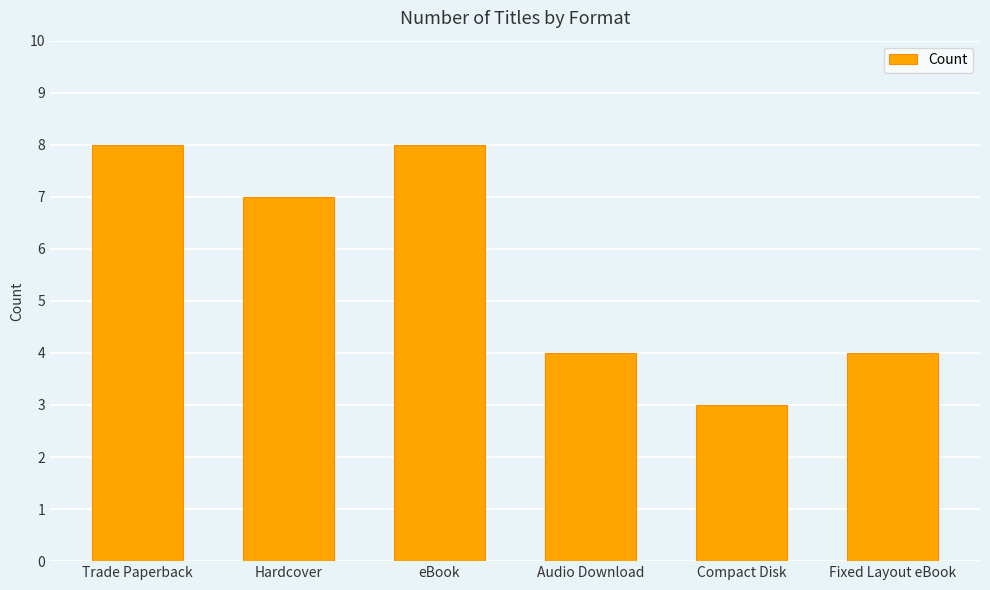

What is the label of the 1st bar from the right?

Fixed Layout eBook